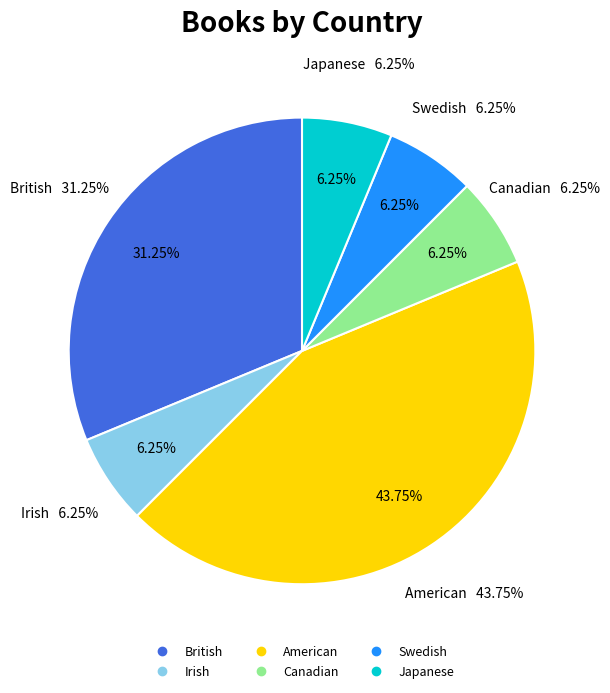

Between Swedish and Canadian, which is larger?

Swedish